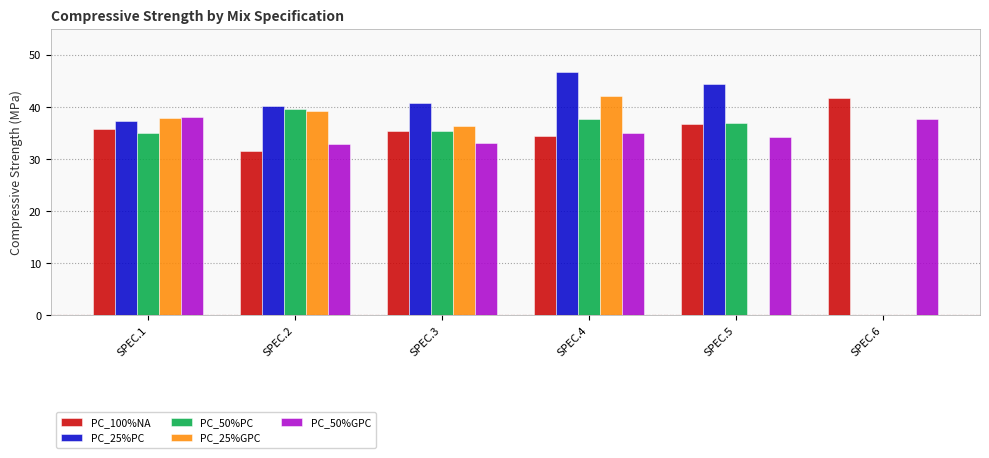

Which series has the largest range (max minus min)?

PC_25%PC